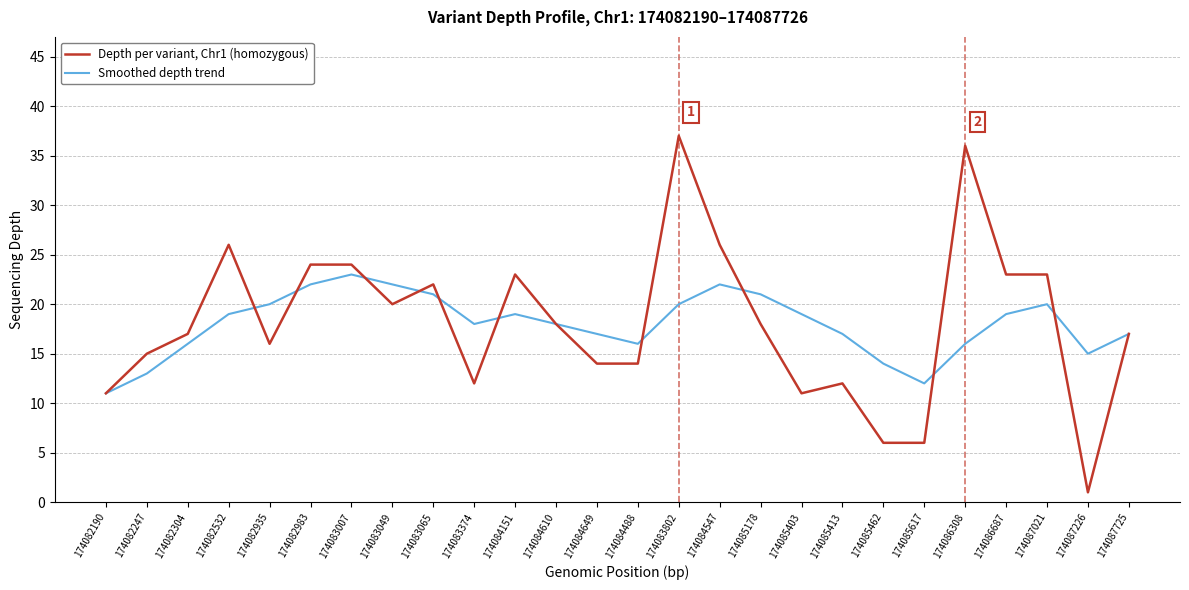

Read the Depth per variant, Chr1 (homozygous) value at 174083802, to the nearest 10.

40